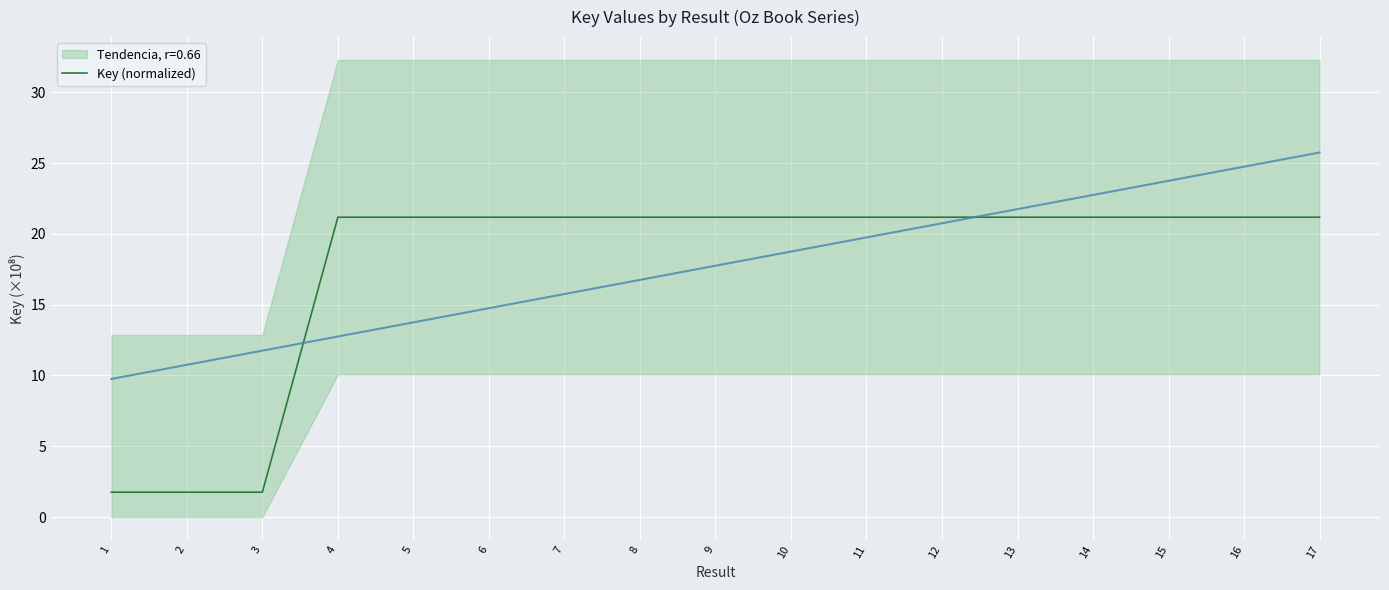

What is the maximum value shown in the chart?

21.2